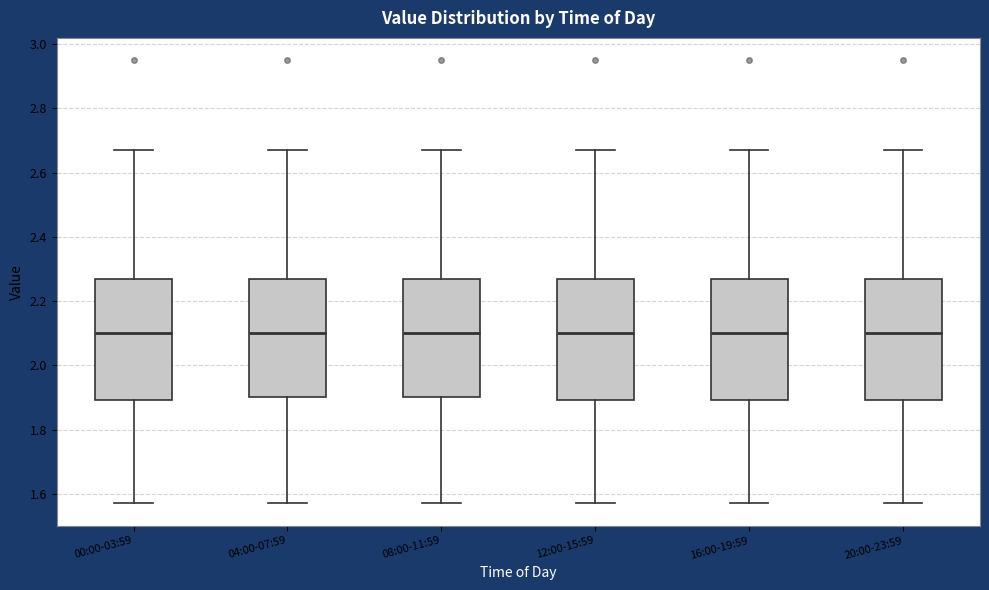

Reading left to right, transcribe this box plot: for each box, give where its median line is, the range the box spans, and where its two whiskers end, as read against the y-axis. The values are not printed on the chart, so give them approximately, as read against the axis.

00:00-03:59: median 2.10, box 1.90 to 2.28, whiskers 1.58 to 2.68
04:00-07:59: median 2.10, box 1.90 to 2.28, whiskers 1.58 to 2.68
08:00-11:59: median 2.10, box 1.90 to 2.28, whiskers 1.58 to 2.68
12:00-15:59: median 2.10, box 1.90 to 2.28, whiskers 1.58 to 2.68
16:00-19:59: median 2.10, box 1.90 to 2.28, whiskers 1.58 to 2.68
20:00-23:59: median 2.10, box 1.90 to 2.28, whiskers 1.58 to 2.68